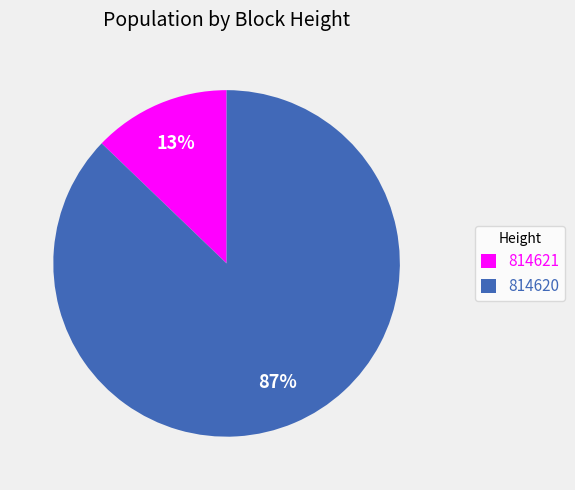

To the nearest percent, what portion does 814621 represent?

13%